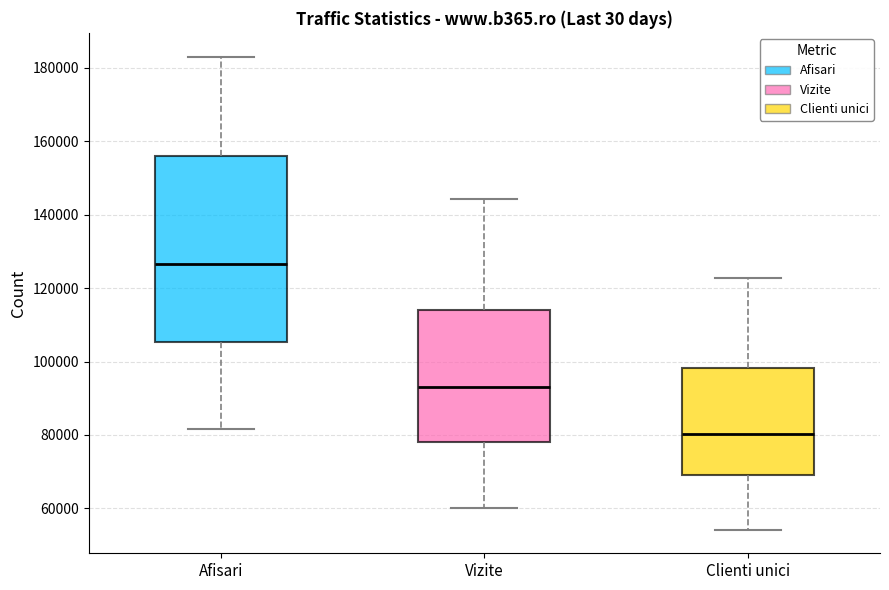

Which box is the tallest, from its lower edge to its upper edge?

Afisari